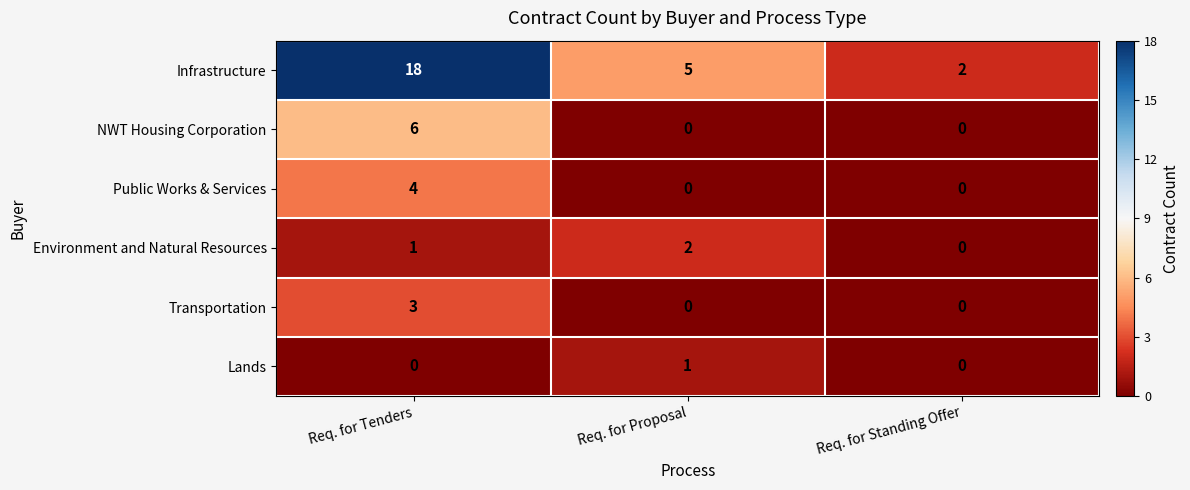

Reading left to right, list all the values displayed in this chart.

Infrastructure: 18	5	2
NWT Housing Corporation: 6	0	0
Public Works & Services: 4	0	0
Environment and Natural Resources: 1	2	0
Transportation: 3	0	0
Lands: 0	1	0